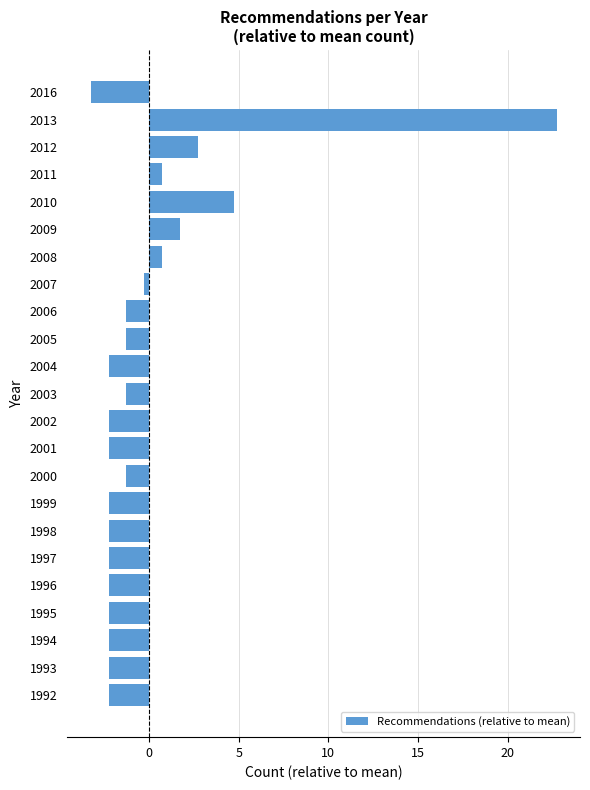

Reading bottom to top, what are all the values shown in this chart?

-2.3	-2.3	-2.3	-2.3	-2.3	-2.3	-2.3	-2.3	-1.3	-2.3	-2.3	-1.3	-2.3	-1.3	-1.3	-0.3	0.7	1.7	4.7	0.7	2.7	22.7	-3.3